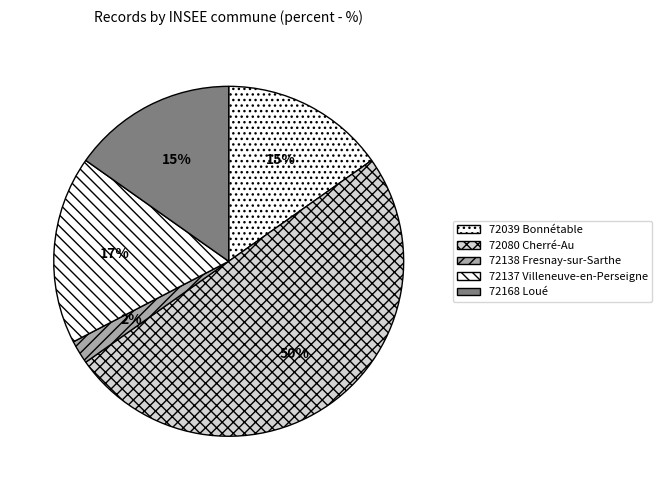

The 72138 Fresnay-sur-Sarthe slice represents 1% of the pie. True or false?

False